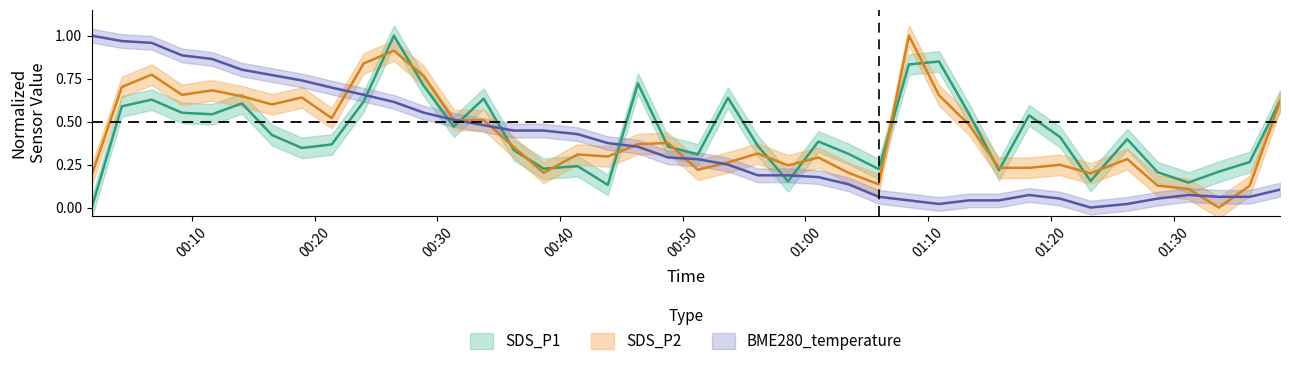

At 2023/09/02 00:04:18, list the series in order from smallest to largest.

SDS_P1, SDS_P2, BME280_temperature